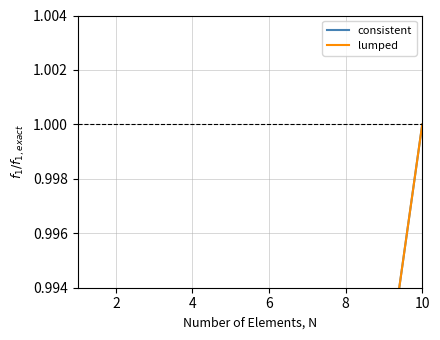

Rank the series by their maximum value, from highest to lowest.

consistent, lumped